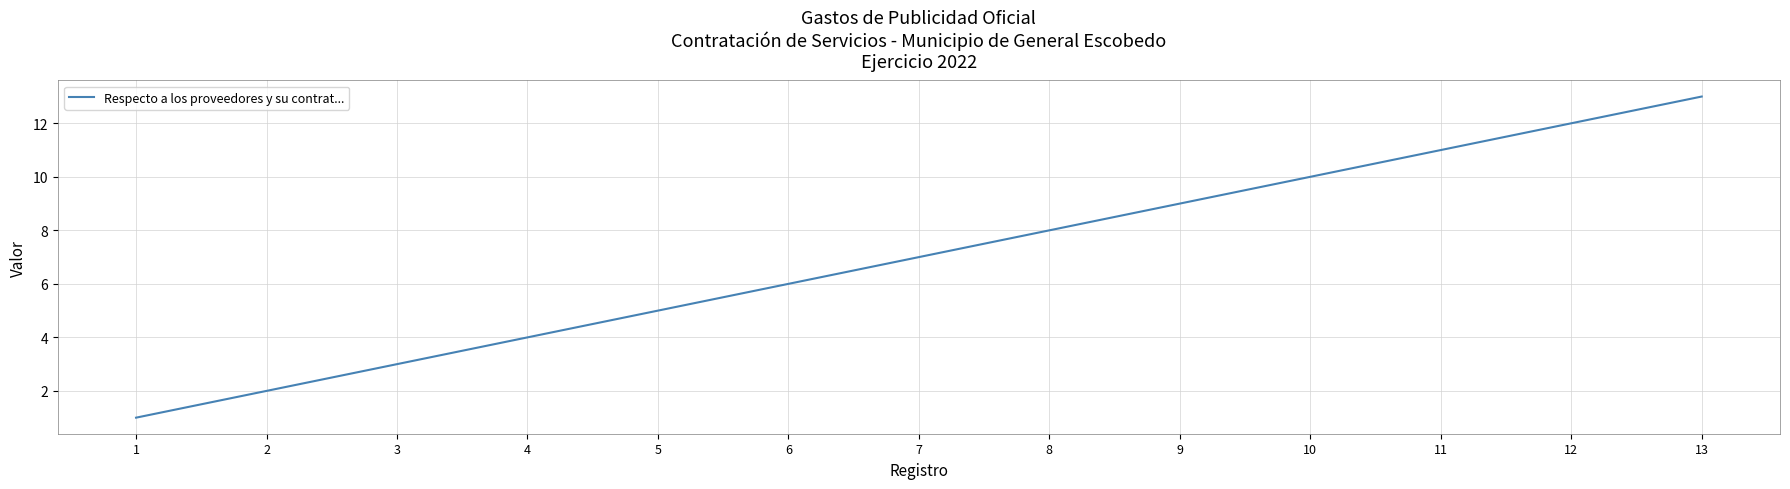

Count the number of data series in this chart.

1